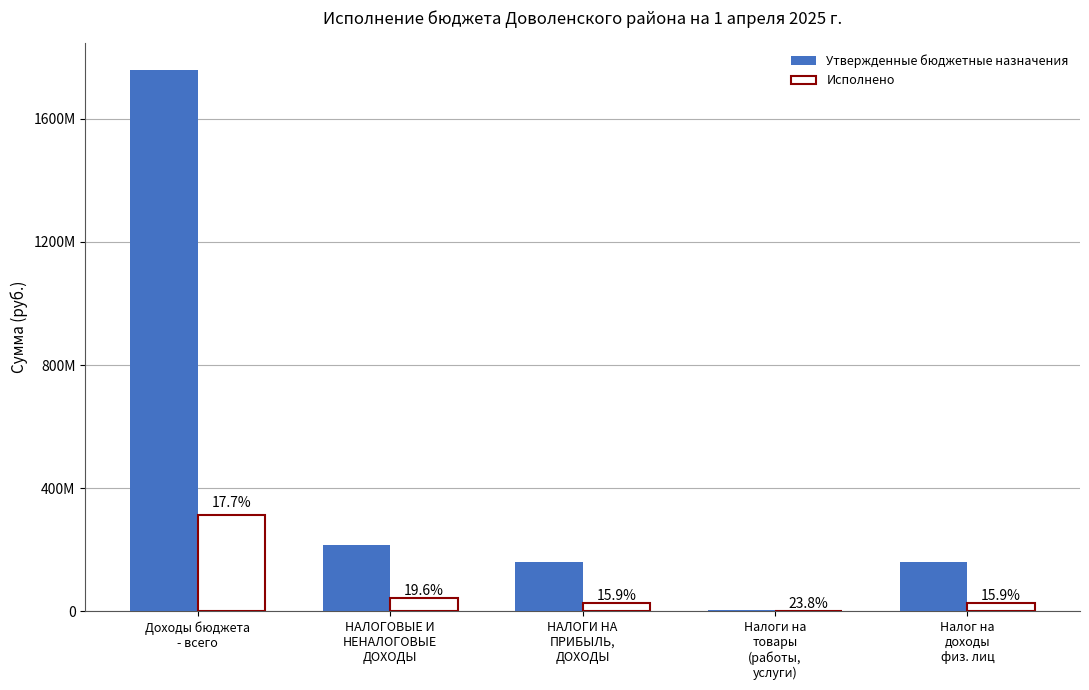

Does the chart contain stacked bars?

No